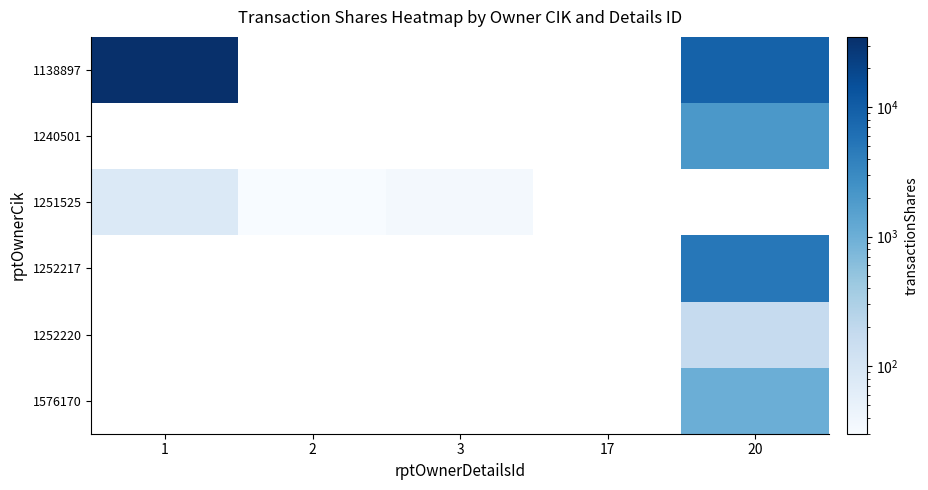

Which has a higher value, 3 or 1?

1